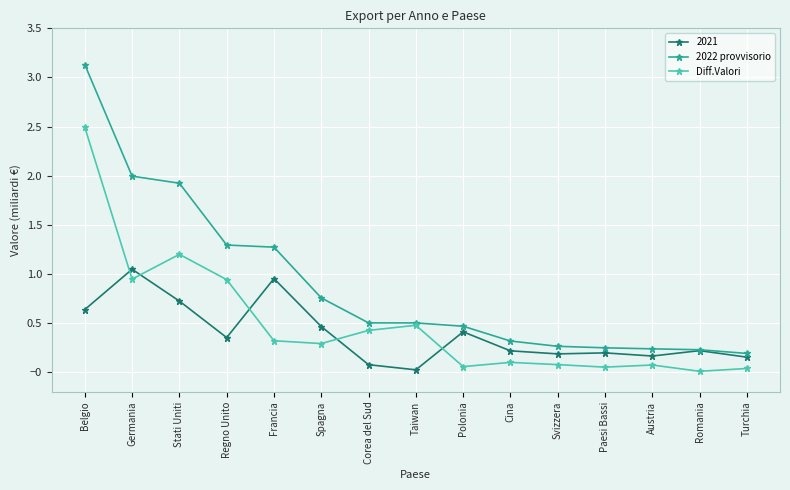

Rank the categories by Diff.Valori value from lowest to highest.

Romania, Turchia, Paesi Bassi, Polonia, Austria, Svizzera, Cina, Spagna, Francia, Corea del Sud, Taiwan, Regno Unito, Germania, Stati Uniti, Belgio